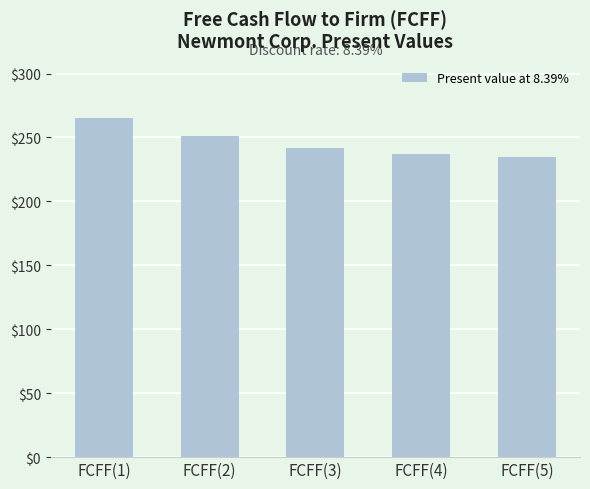

The value at FCFF(3) is 242. True or false?

True